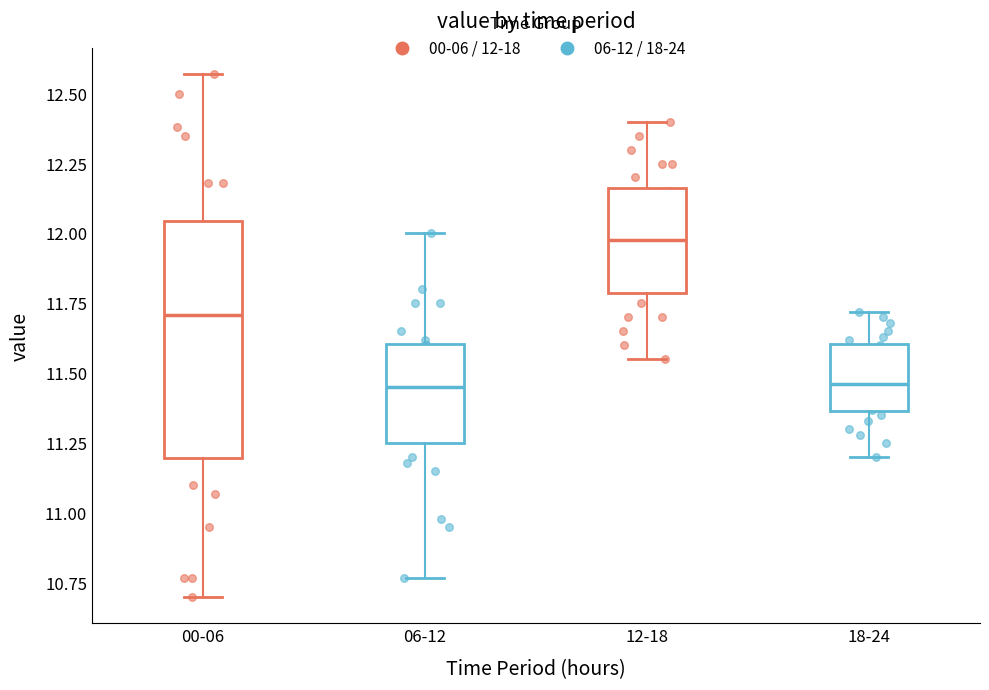

Comparing the boxes themselves (not the whiskers), which one is the tallest?

00-06